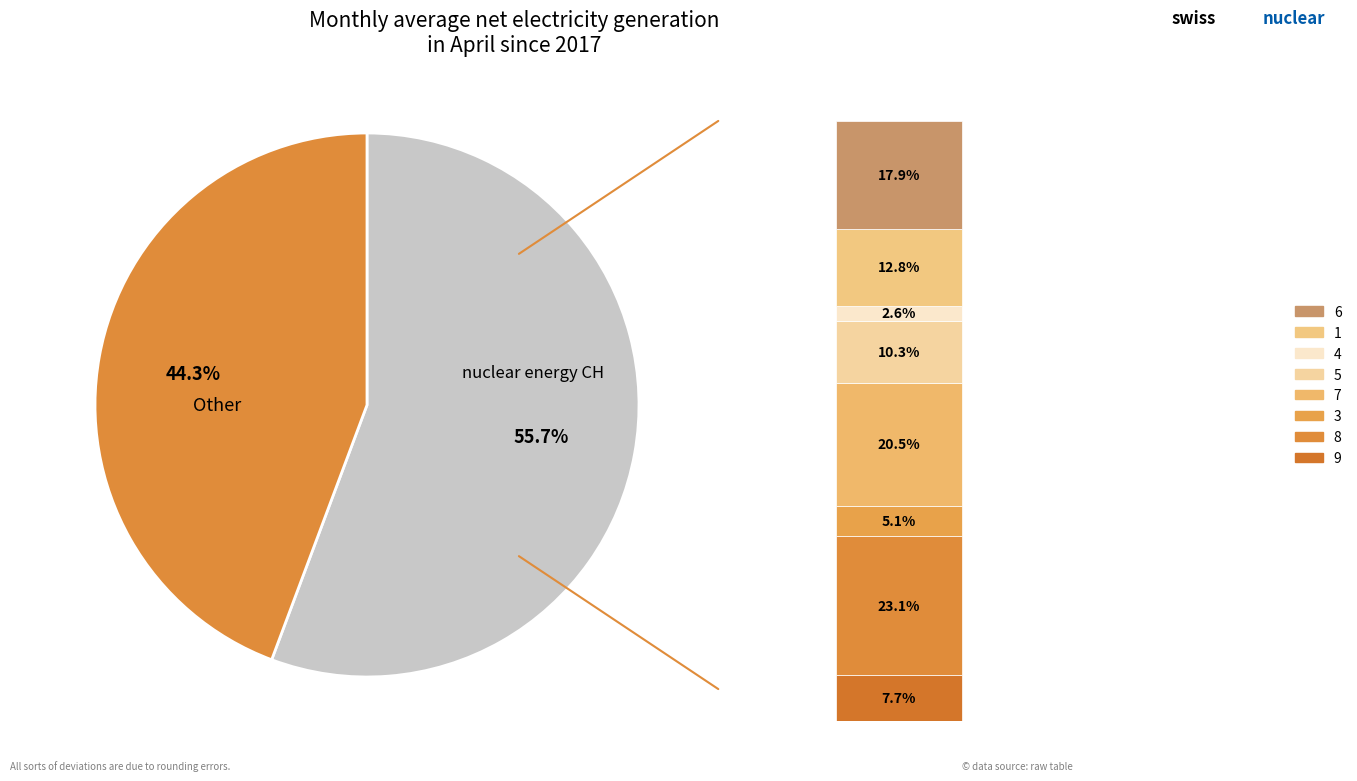

Approximately how many times larger is the value at 8 compared to 6?

1.3